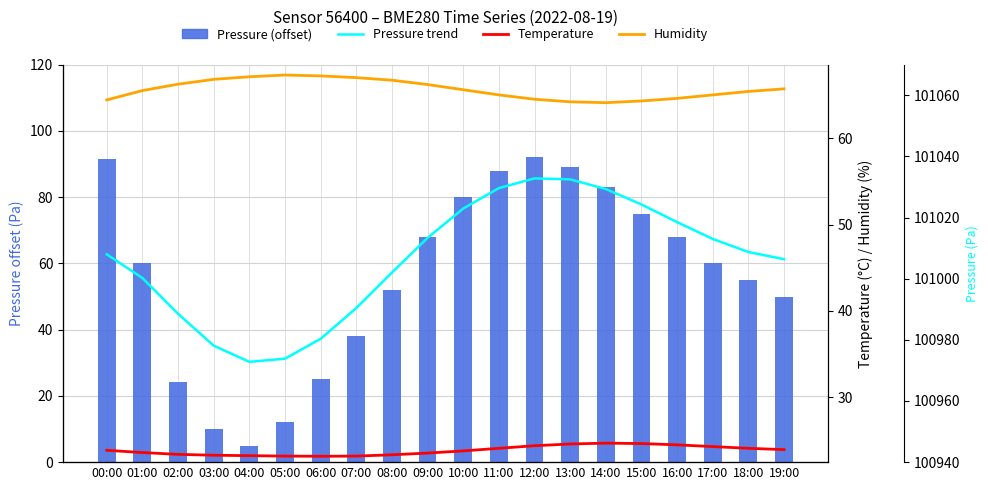

How many values in the humidity series are below 65?

6